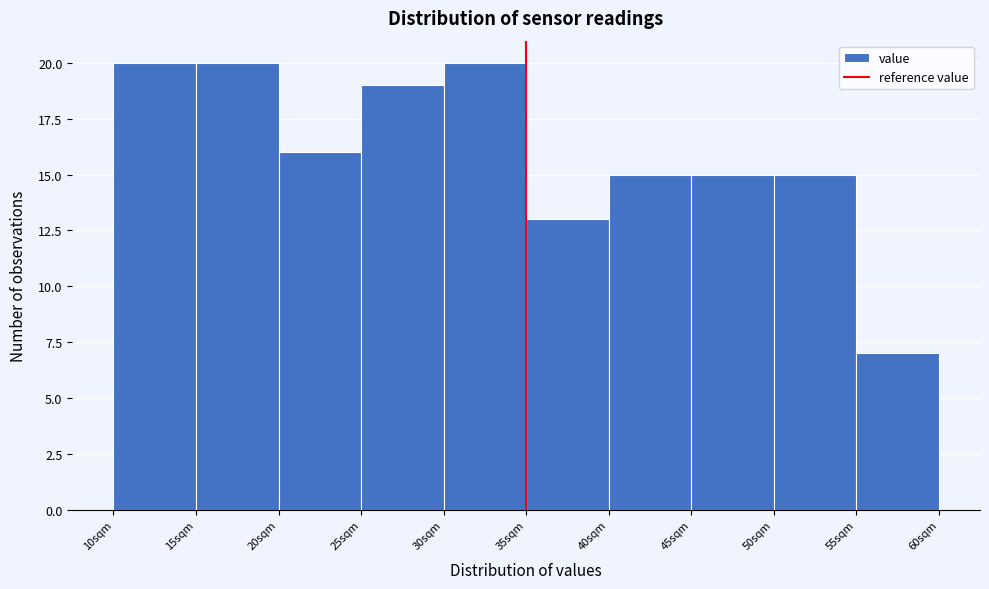

Reading left to right, list every bar in this chart as the range it spans on the x-axis followed by its height. The values are not printed on the chart, so give them approximately, as read against the axis.

10 to 15: 20
15 to 20: 20
20 to 25: 16
25 to 30: 19
30 to 35: 20
35 to 40: 13
40 to 45: 15
45 to 50: 15
50 to 55: 15
55 to 60: 7